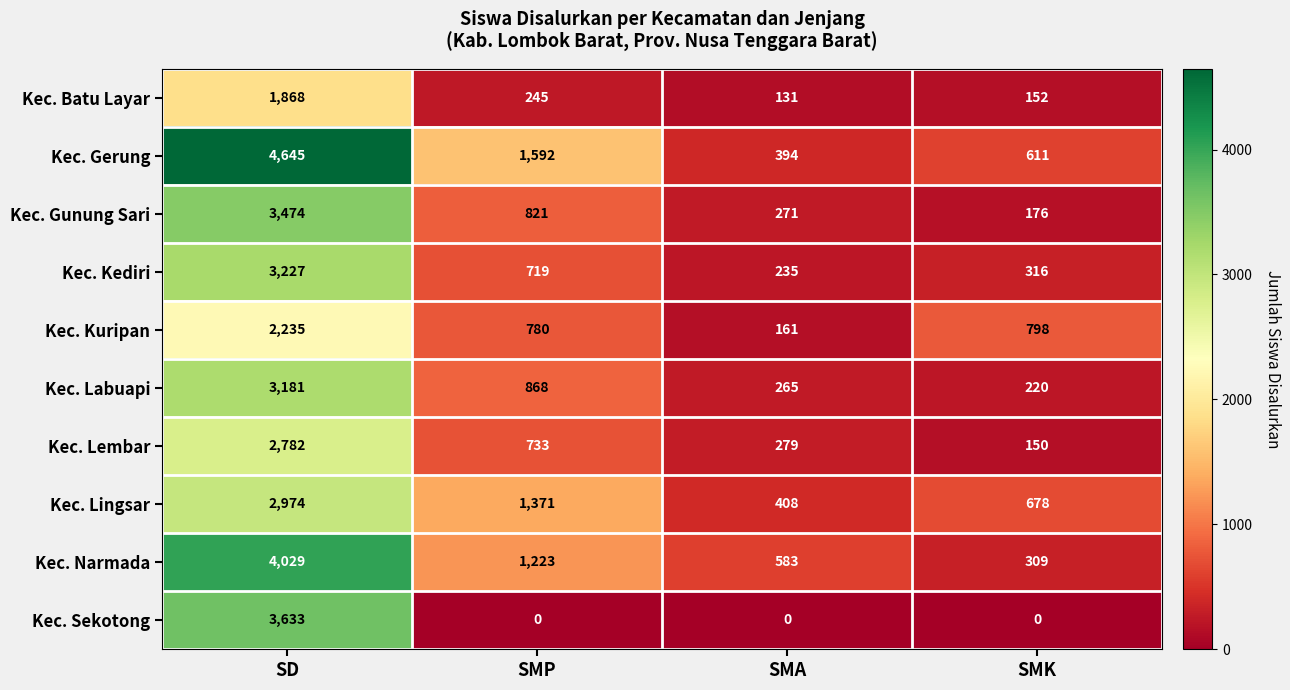

Rank the series at SD from lowest to highest value.

Kec. Batu Layar, Kec. Kuripan, Kec. Lembar, Kec. Lingsar, Kec. Labuapi, Kec. Kediri, Kec. Gunung Sari, Kec. Sekotong, Kec. Narmada, Kec. Gerung